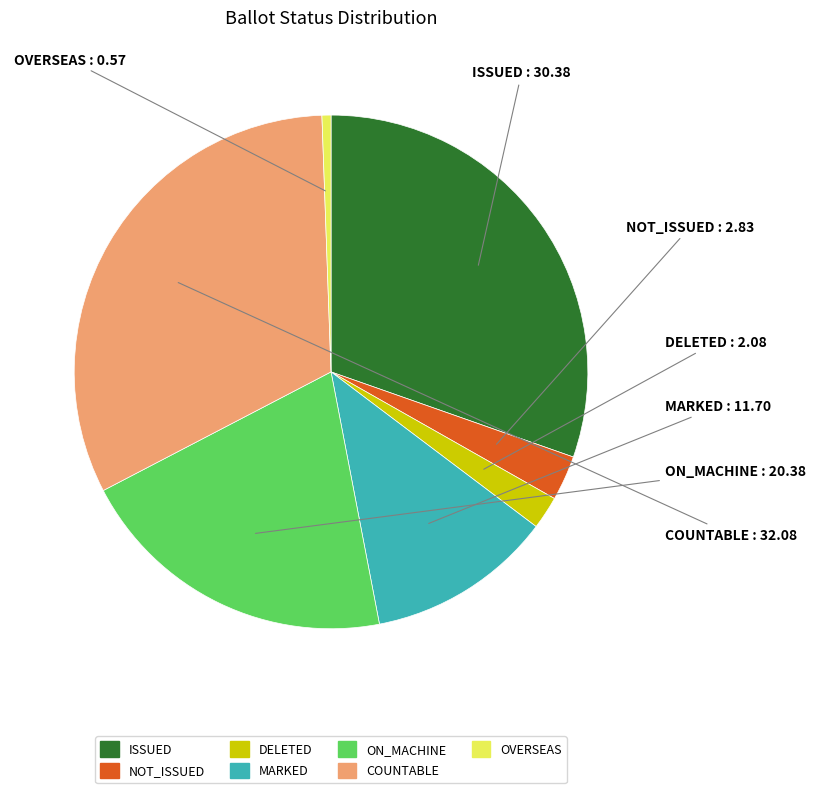

True or false: ISSUED accounts for 30% of the total.

True